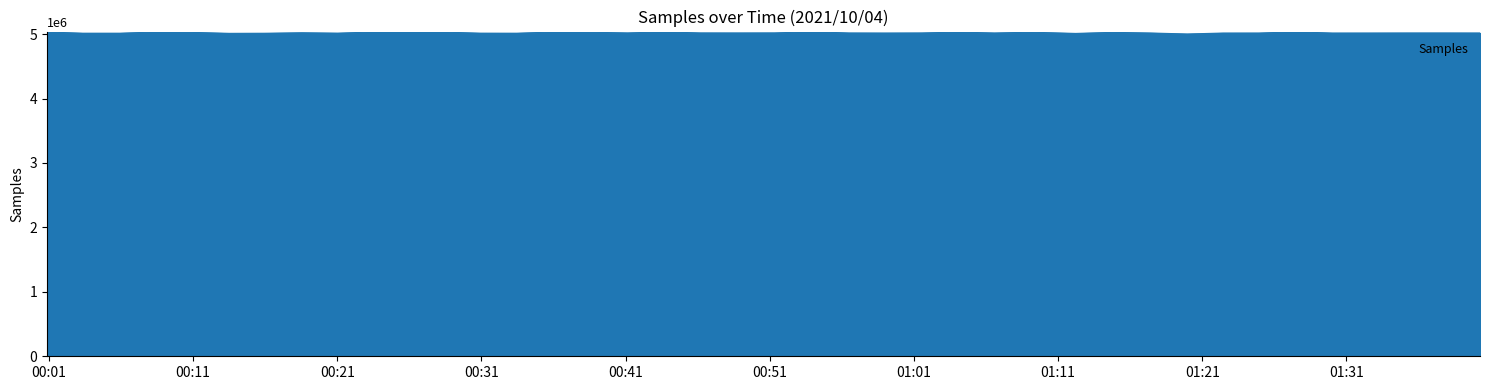

What is the greatest value displayed?

5035758